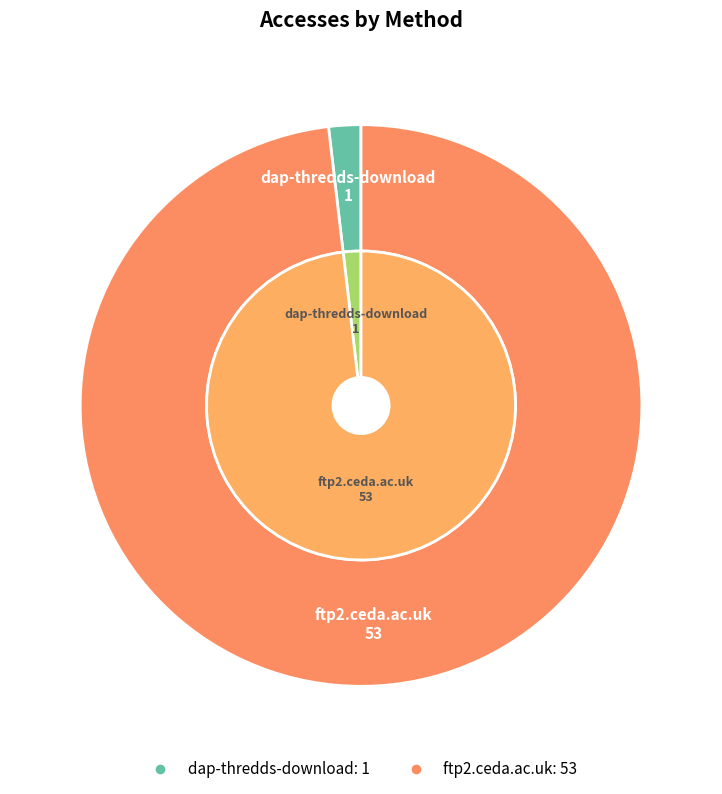

To the nearest percent, what percentage of the pie is dap-thredds-download?

2%